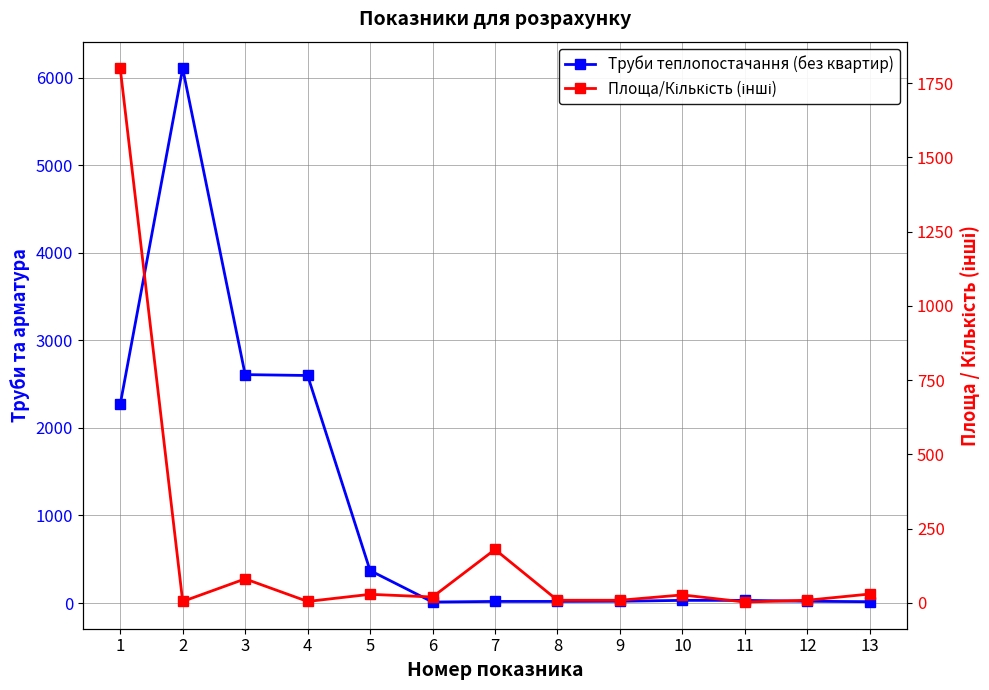

How many values in the Площа/Кількість (інші) series are below 20?

6